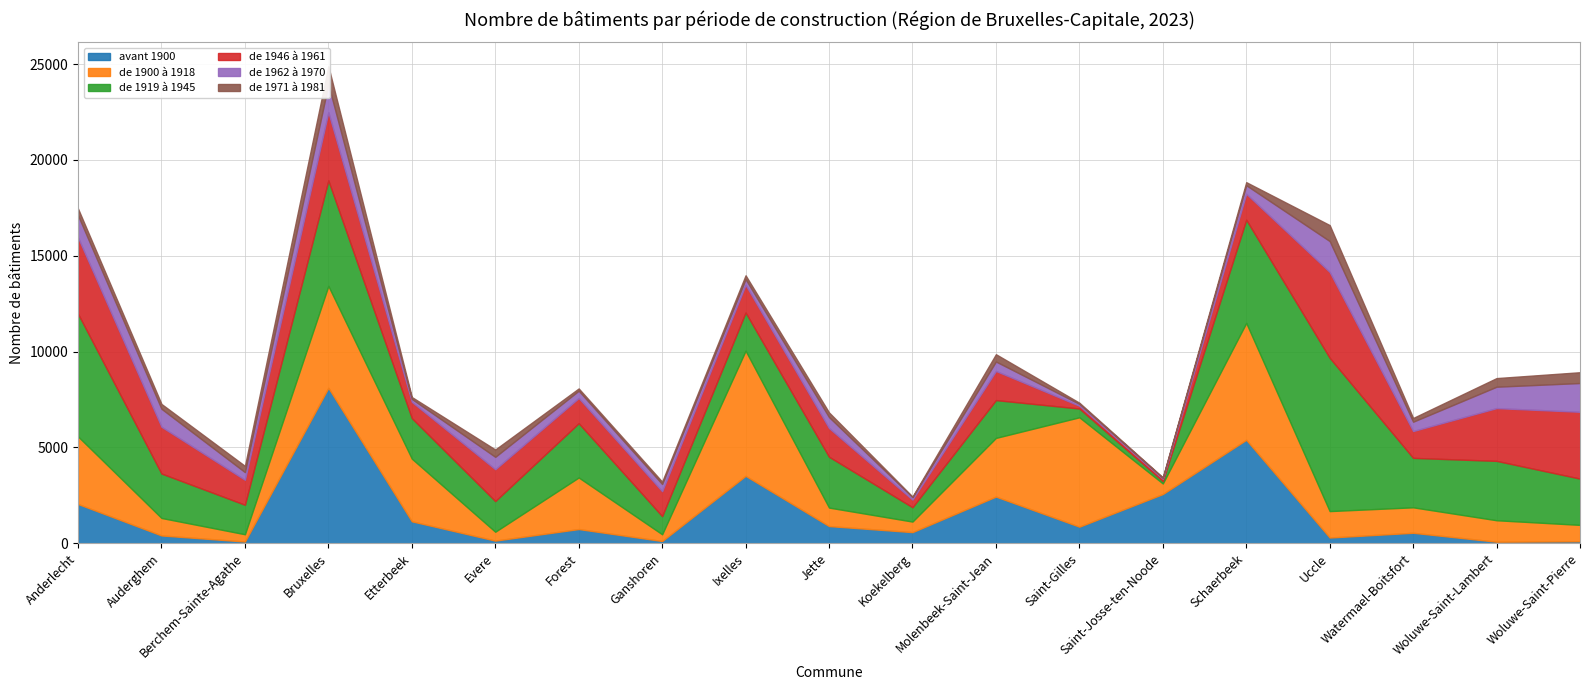

Which series has the largest range (max minus min)?

avant 1900